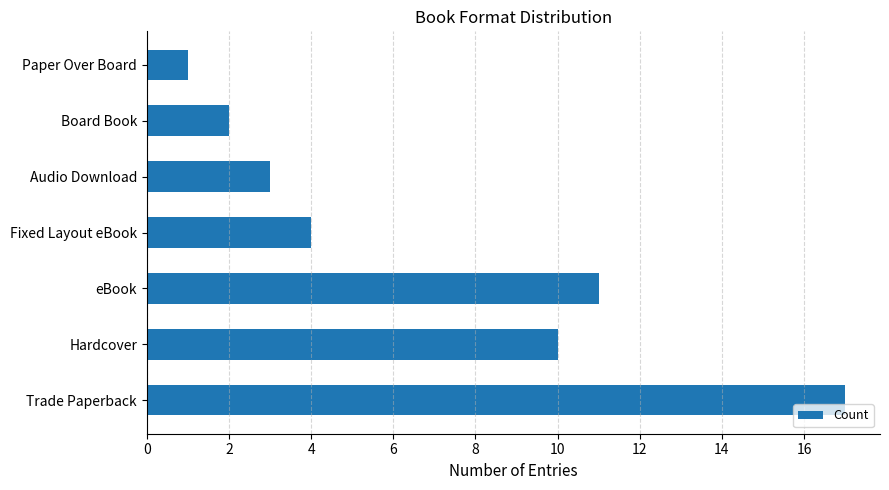

Reading bottom to top, what are all the values shown in this chart?

17	10	11	4	3	2	1